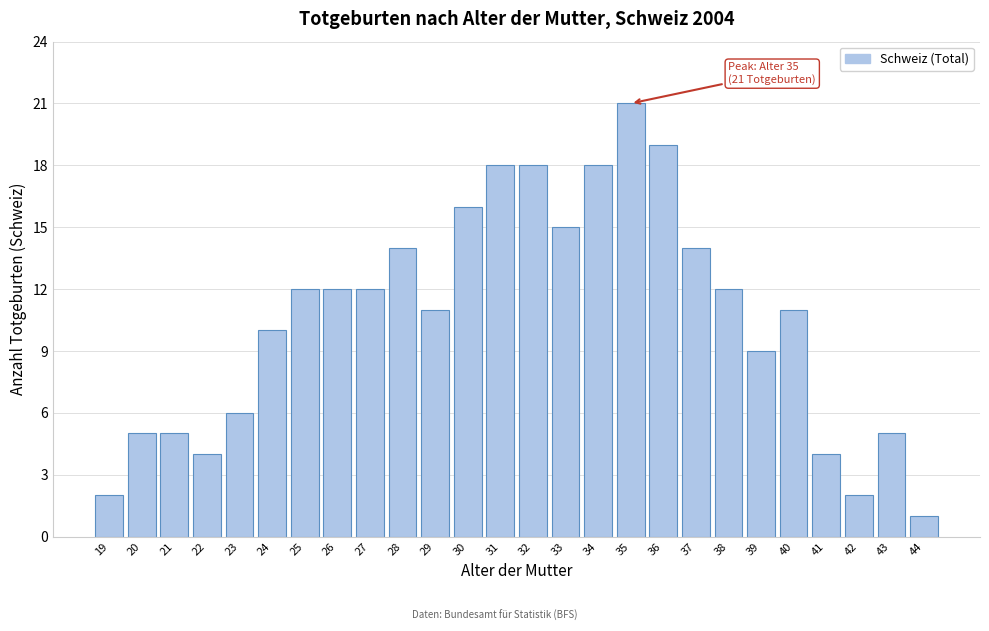

Reading left to right, list all the values displayed in this chart.

2	5	5	4	6	10	12	12	12	14	11	16	18	18	15	18	21	19	14	12	9	11	4	2	5	1